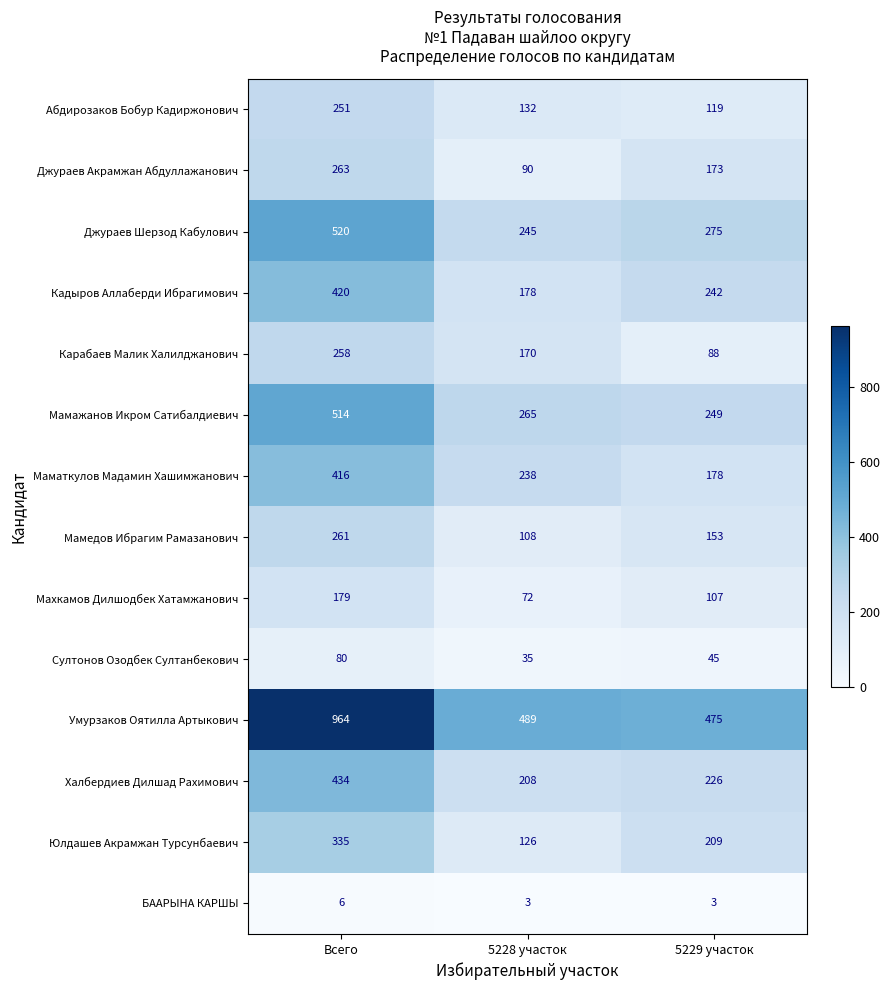

Which series has the widest spread of values?

Умурзаков Оятилла Артыкович